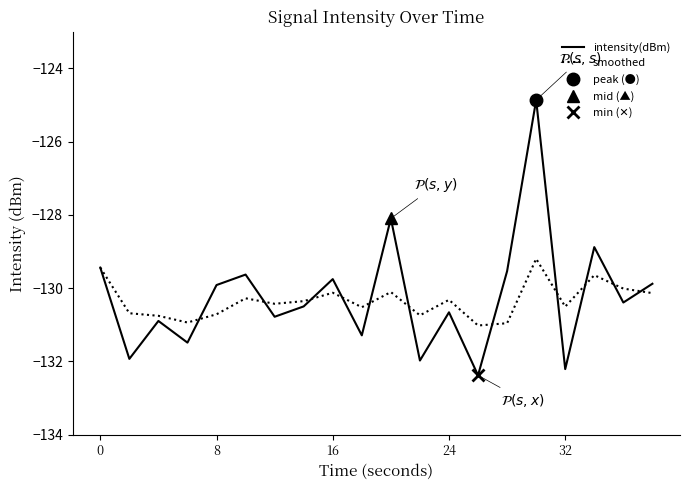

What is the total value across all series at 13?

-263.4